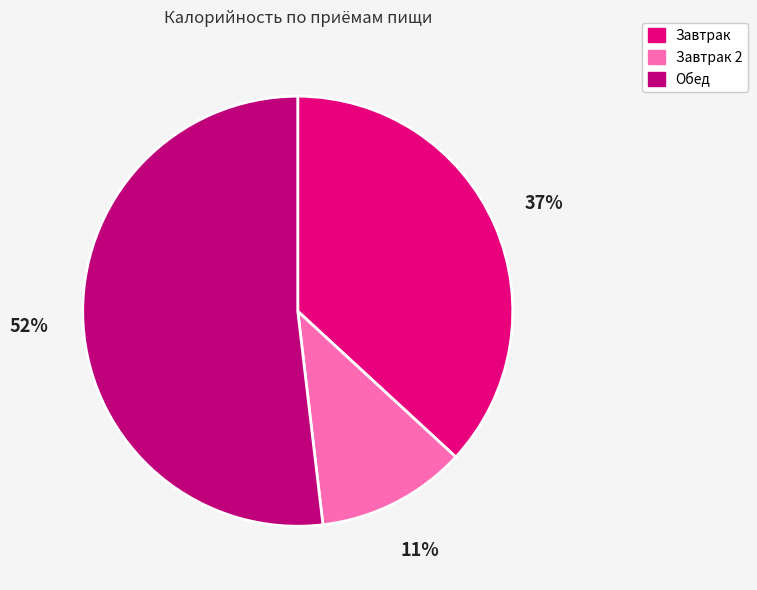

Is there any slice that represents more than half of the pie?

Yes